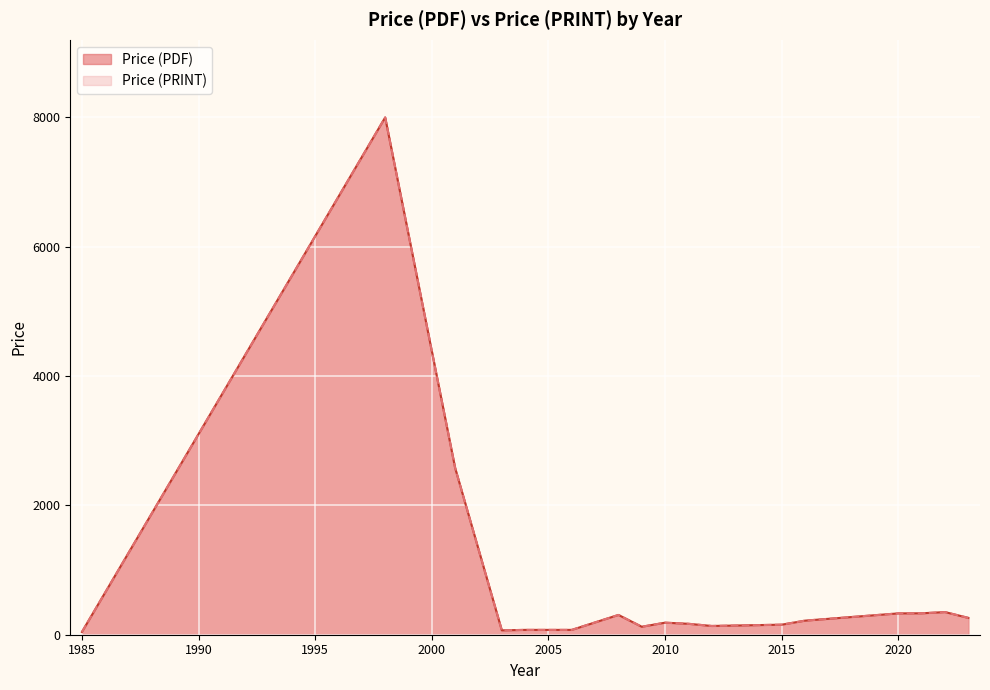

Rank the series by their maximum value, from lowest to highest.

Price (PDF), Price (PRINT)